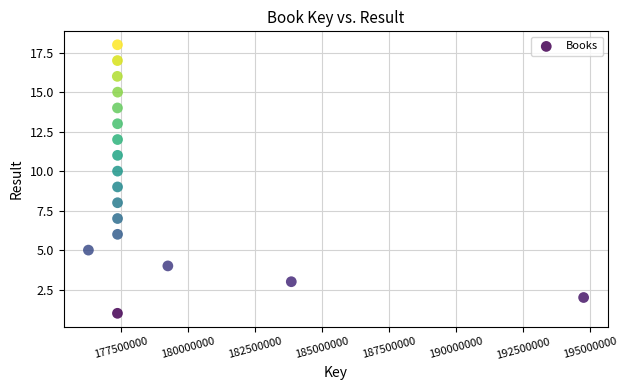

What is the range of X values (max minus min)?

18445219